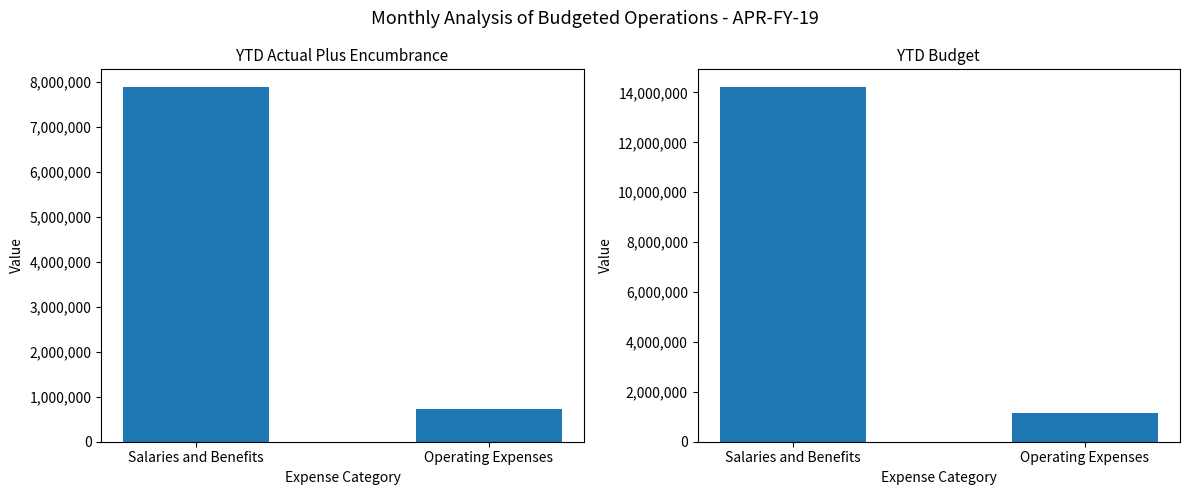

Which has a higher value, Salaries and Benefits or Operating Expenses?

Salaries and Benefits